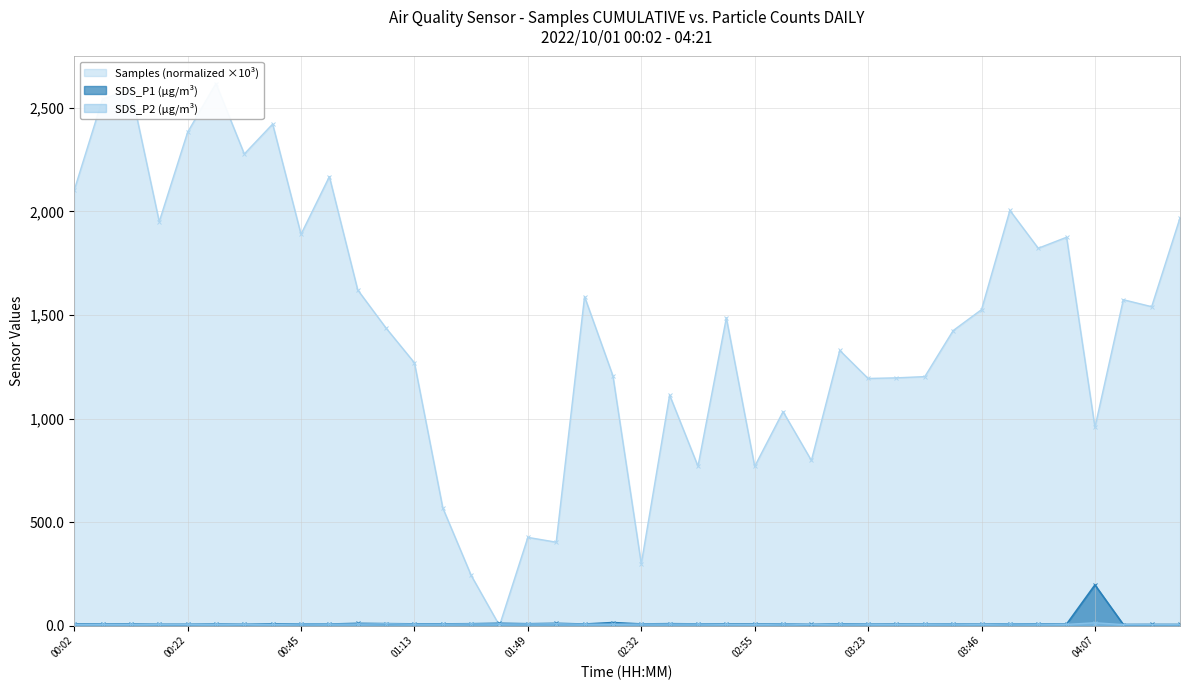

How many lines are shown in the chart?

3